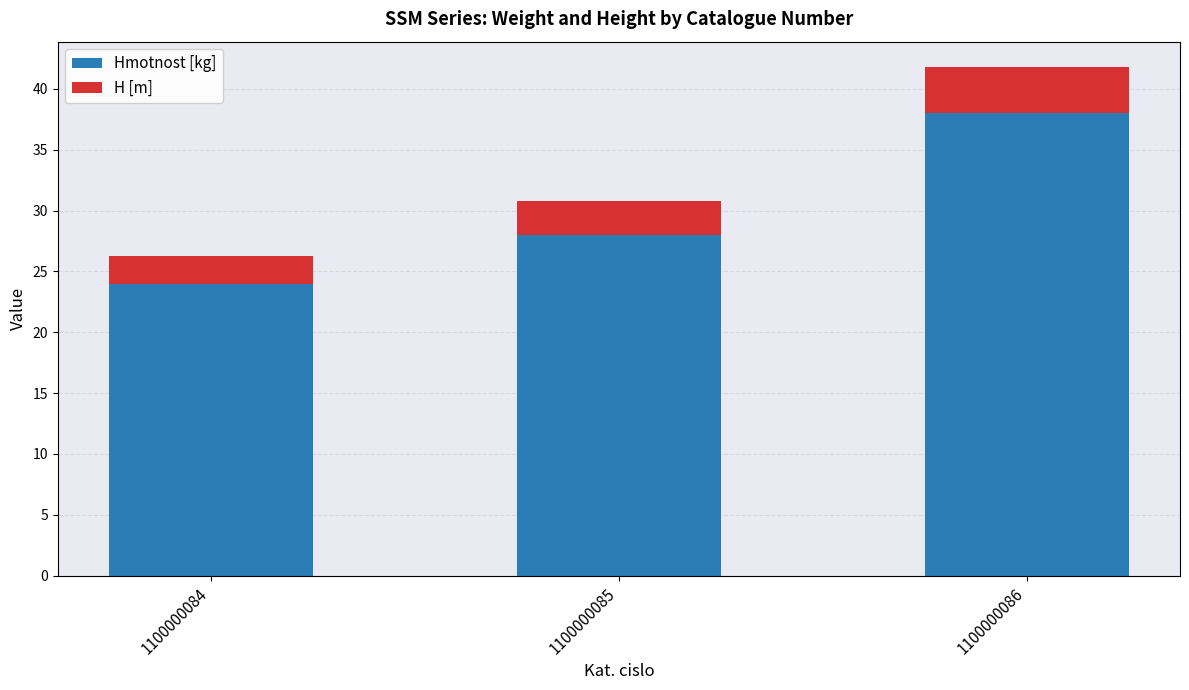

What is the highest value of the Hmotnost [kg] series?

38.0